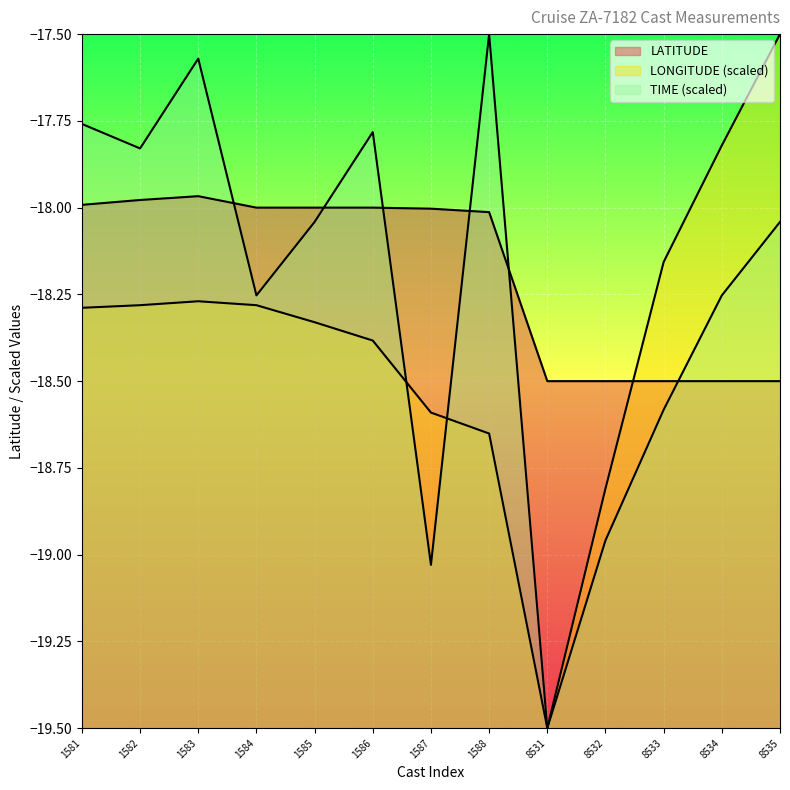

What is the difference between the maximum and minimum values in the TIME series?

2.0